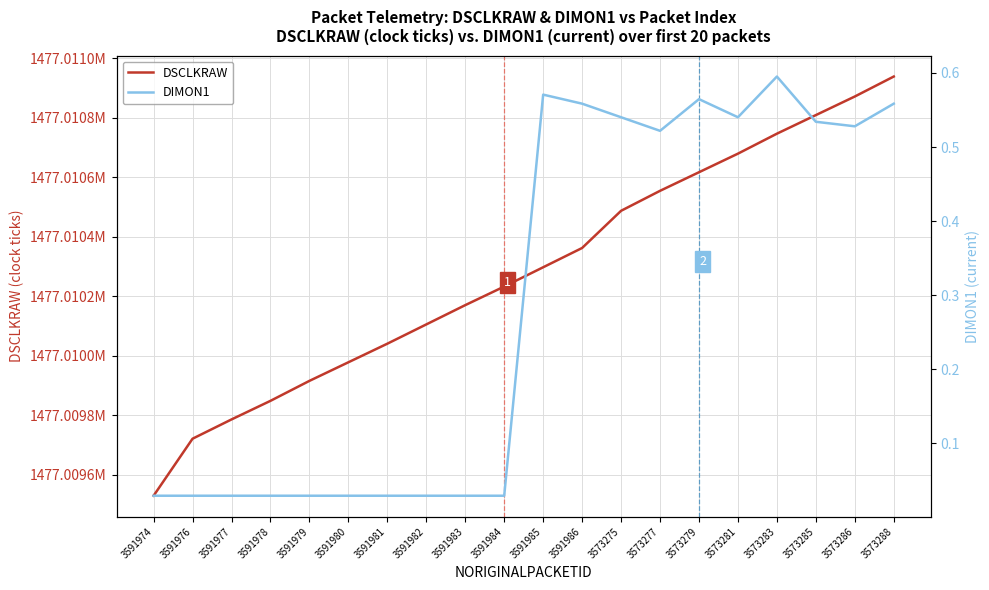

Reading right to left, transcribe all the data shown in this chart.

DSCLKRAW: 1477010938.7	1477010871.6	1477010809.1	1477010746.6	1477010679.5	1477010617.0	1477010554.6	1477010487.4	1477010362.5	1477010297.7	1477010232.9	1477010170.4	1477010105.6	1477010040.8	1477009978.3	1477009915.9	1477009848.8	1477009786.3	1477009721.5	1477009529.9
DIMON1: 0.6	0.5	0.5	0.6	0.5	0.6	0.5	0.5	0.6	0.6	0.0	0.0	0.0	0.0	0.0	0.0	0.0	0.0	0.0	0.0